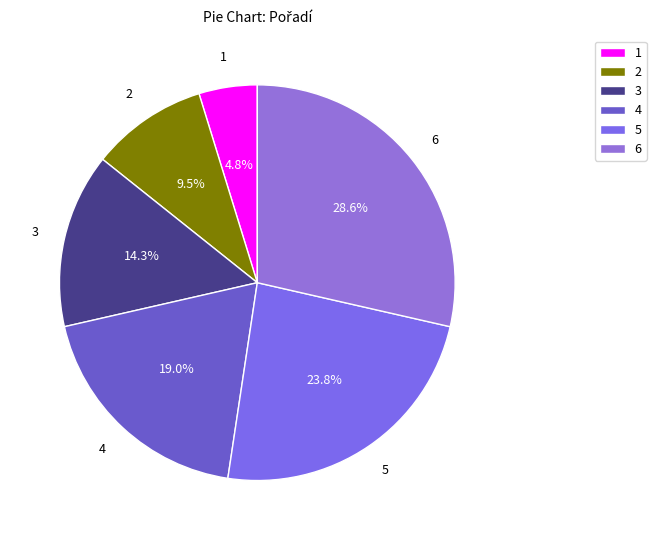

Is there a majority slice in this chart?

No